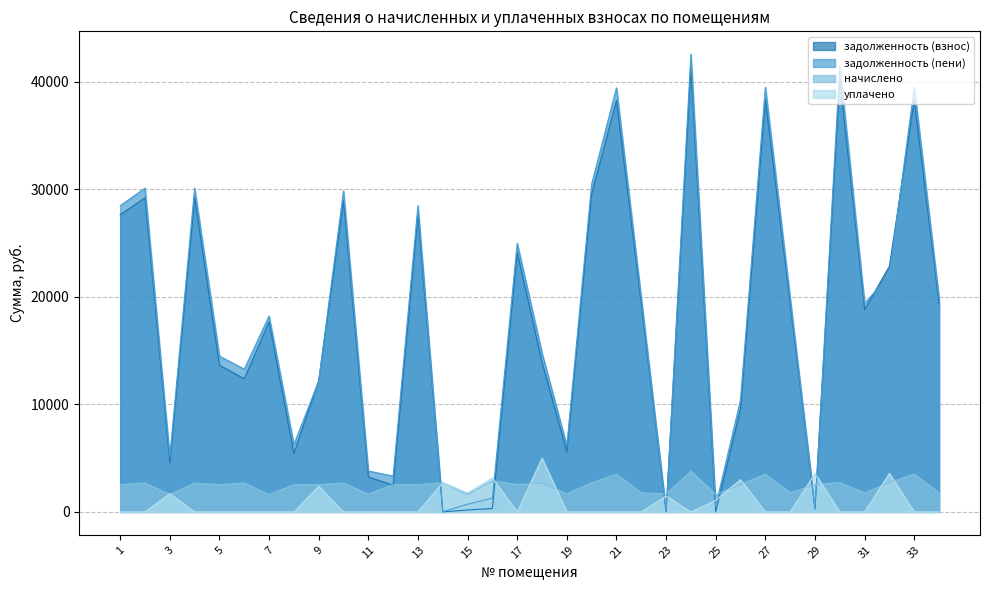

What is the total value across all series at 22?

41006.6